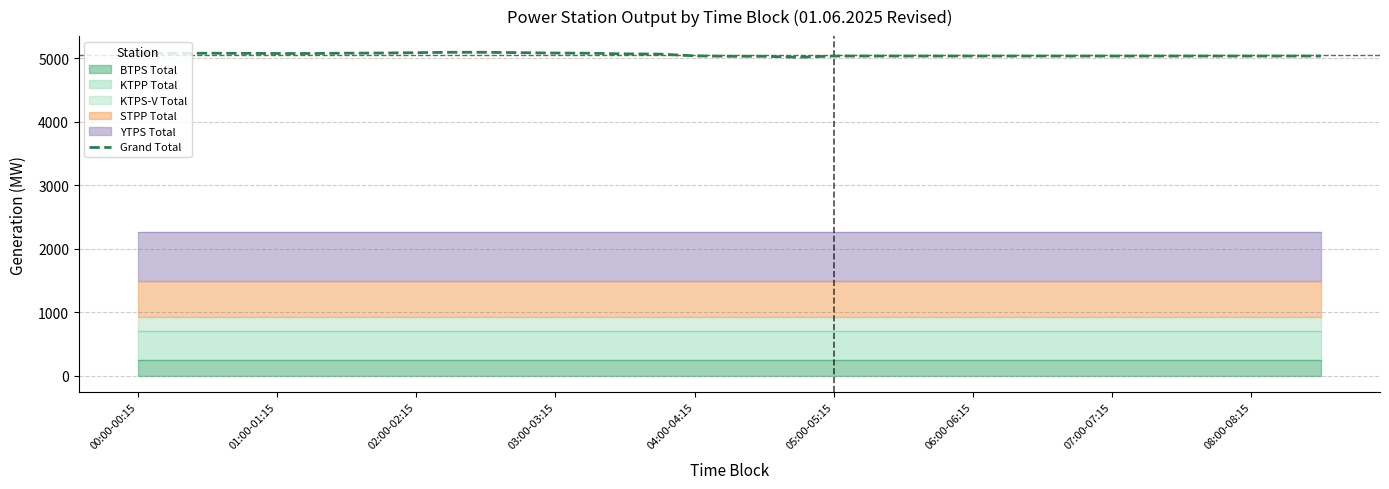

The chart shows a value of 7359.9 at 02:00-02:15. True or false?

False